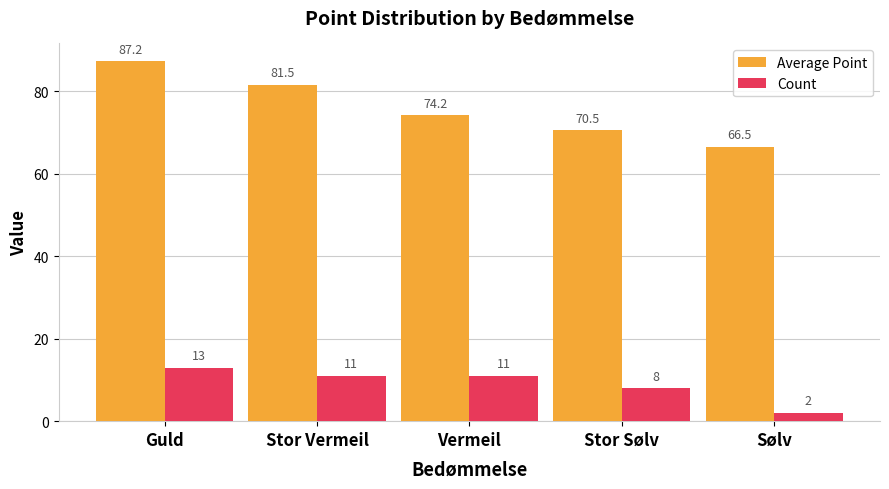

What is the sum of the Average Point values at Stor Sølv and Vermeil?

144.7